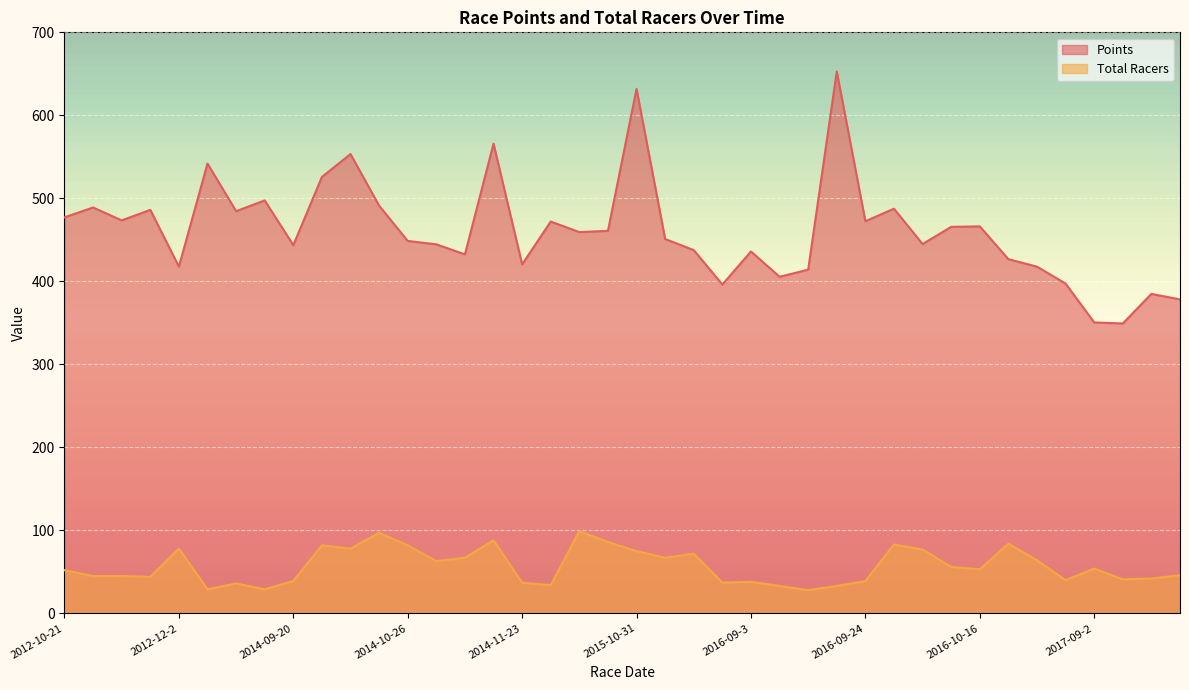

How many lines are shown in the chart?

2